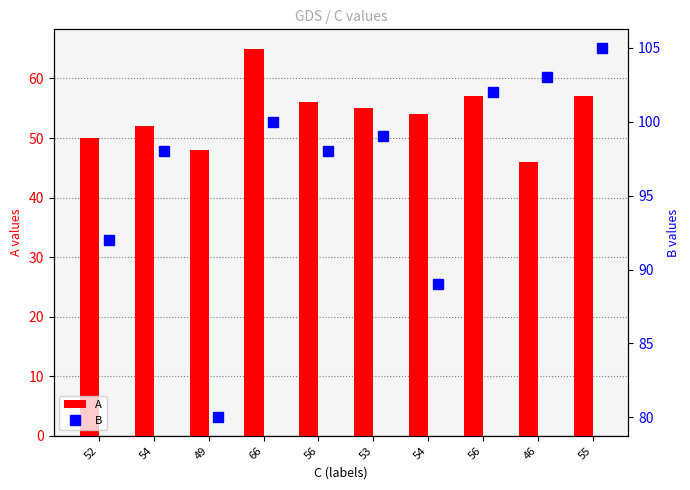

What is the difference between the maximum and minimum values in the B series?

25